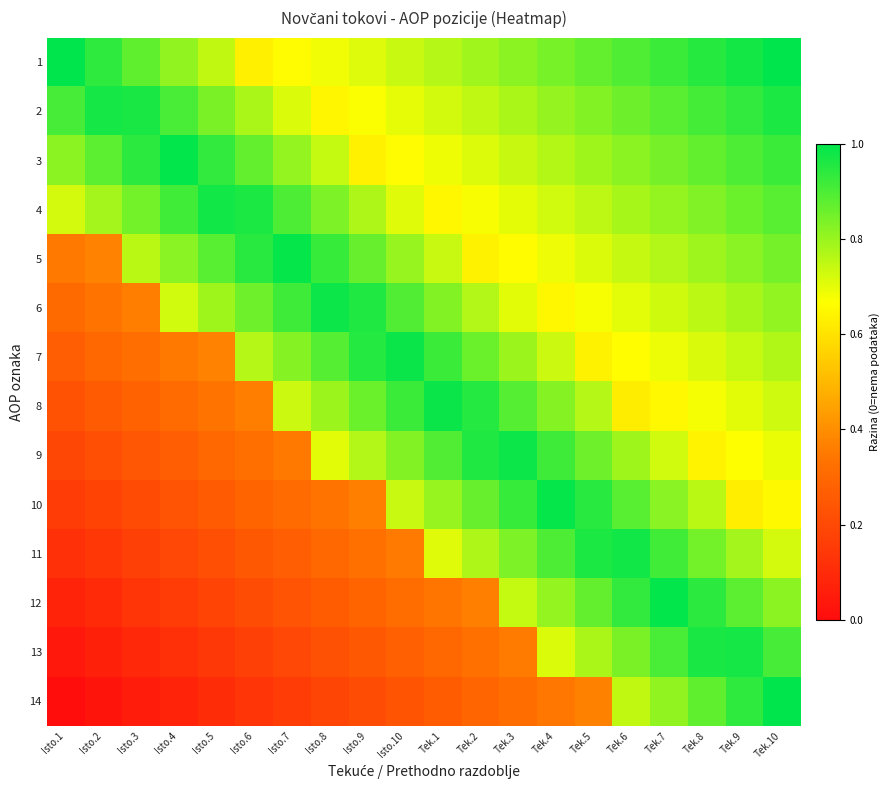

Reading left to right, extract all data points from this chart.

1: Isto.1=1.0	Isto.2=0.9	Isto.3=0.9	Isto.4=0.8	Isto.5=0.7	Isto.6=0.6	Isto.7=0.7	Isto.8=0.7	Isto.9=0.7	Isto.10=0.7	Tek.1=0.8	Tek.2=0.8	Tek.3=0.8	Tek.4=0.8	Tek.5=0.9	Tek.6=0.9	Tek.7=0.9	Tek.8=0.9	Tek.9=1.0	Tek.10=1.0
2: Isto.1=0.9	Isto.2=1.0	Isto.3=1.0	Isto.4=0.9	Isto.5=0.8	Isto.6=0.8	Isto.7=0.7	Isto.8=0.6	Isto.9=0.7	Isto.10=0.7	Tek.1=0.7	Tek.2=0.8	Tek.3=0.8	Tek.4=0.8	Tek.5=0.8	Tek.6=0.9	Tek.7=0.9	Tek.8=0.9	Tek.9=0.9	Tek.10=1.0
3: Isto.1=0.8	Isto.2=0.9	Isto.3=0.9	Isto.4=1.0	Isto.5=0.9	Isto.6=0.9	Isto.7=0.8	Isto.8=0.7	Isto.9=0.6	Isto.10=0.7	Tek.1=0.7	Tek.2=0.7	Tek.3=0.7	Tek.4=0.8	Tek.5=0.8	Tek.6=0.8	Tek.7=0.8	Tek.8=0.9	Tek.9=0.9	Tek.10=0.9
4: Isto.1=0.7	Isto.2=0.8	Isto.3=0.8	Isto.4=0.9	Isto.5=1.0	Isto.6=1.0	Isto.7=0.9	Isto.8=0.8	Isto.9=0.8	Isto.10=0.7	Tek.1=0.6	Tek.2=0.7	Tek.3=0.7	Tek.4=0.7	Tek.5=0.8	Tek.6=0.8	Tek.7=0.8	Tek.8=0.8	Tek.9=0.9	Tek.10=0.9
5: Isto.1=0.3	Isto.2=0.4	Isto.3=0.8	Isto.4=0.8	Isto.5=0.9	Isto.6=0.9	Isto.7=1.0	Isto.8=0.9	Isto.9=0.9	Isto.10=0.8	Tek.1=0.7	Tek.2=0.6	Tek.3=0.7	Tek.4=0.7	Tek.5=0.7	Tek.6=0.7	Tek.7=0.8	Tek.8=0.8	Tek.9=0.8	Tek.10=0.8
6: Isto.1=0.3	Isto.2=0.3	Isto.3=0.4	Isto.4=0.7	Isto.5=0.8	Isto.6=0.9	Isto.7=0.9	Isto.8=1.0	Isto.9=1.0	Isto.10=0.9	Tek.1=0.8	Tek.2=0.8	Tek.3=0.7	Tek.4=0.6	Tek.5=0.7	Tek.6=0.7	Tek.7=0.7	Tek.8=0.8	Tek.9=0.8	Tek.10=0.8
7: Isto.1=0.3	Isto.2=0.3	Isto.3=0.3	Isto.4=0.3	Isto.5=0.4	Isto.6=0.8	Isto.7=0.8	Isto.8=0.9	Isto.9=1.0	Isto.10=1.0	Tek.1=0.9	Tek.2=0.9	Tek.3=0.8	Tek.4=0.7	Tek.5=0.6	Tek.6=0.7	Tek.7=0.7	Tek.8=0.7	Tek.9=0.7	Tek.10=0.8
8: Isto.1=0.2	Isto.2=0.3	Isto.3=0.3	Isto.4=0.3	Isto.5=0.3	Isto.6=0.4	Isto.7=0.7	Isto.8=0.8	Isto.9=0.9	Isto.10=0.9	Tek.1=1.0	Tek.2=1.0	Tek.3=0.9	Tek.4=0.8	Tek.5=0.8	Tek.6=0.6	Tek.7=0.7	Tek.8=0.7	Tek.9=0.7	Tek.10=0.7
9: Isto.1=0.2	Isto.2=0.2	Isto.3=0.2	Isto.4=0.3	Isto.5=0.3	Isto.6=0.3	Isto.7=0.4	Isto.8=0.7	Isto.9=0.8	Isto.10=0.8	Tek.1=0.9	Tek.2=1.0	Tek.3=1.0	Tek.4=0.9	Tek.5=0.9	Tek.6=0.8	Tek.7=0.7	Tek.8=0.6	Tek.9=0.7	Tek.10=0.7
10: Isto.1=0.2	Isto.2=0.2	Isto.3=0.2	Isto.4=0.2	Isto.5=0.3	Isto.6=0.3	Isto.7=0.3	Isto.8=0.3	Isto.9=0.4	Isto.10=0.7	Tek.1=0.8	Tek.2=0.9	Tek.3=0.9	Tek.4=1.0	Tek.5=0.9	Tek.6=0.9	Tek.7=0.8	Tek.8=0.8	Tek.9=0.6	Tek.10=0.7
11: Isto.1=0.1	Isto.2=0.1	Isto.3=0.2	Isto.4=0.2	Isto.5=0.2	Isto.6=0.2	Isto.7=0.3	Isto.8=0.3	Isto.9=0.3	Isto.10=0.4	Tek.1=0.7	Tek.2=0.8	Tek.3=0.8	Tek.4=0.9	Tek.5=1.0	Tek.6=1.0	Tek.7=0.9	Tek.8=0.8	Tek.9=0.8	Tek.10=0.7
12: Isto.1=0.1	Isto.2=0.1	Isto.3=0.1	Isto.4=0.2	Isto.5=0.2	Isto.6=0.2	Isto.7=0.2	Isto.8=0.3	Isto.9=0.3	Isto.10=0.3	Tek.1=0.3	Tek.2=0.4	Tek.3=0.7	Tek.4=0.8	Tek.5=0.9	Tek.6=0.9	Tek.7=1.0	Tek.8=0.9	Tek.9=0.9	Tek.10=0.8
13: Isto.1=0.0	Isto.2=0.1	Isto.3=0.1	Isto.4=0.1	Isto.5=0.1	Isto.6=0.2	Isto.7=0.2	Isto.8=0.2	Isto.9=0.2	Isto.10=0.3	Tek.1=0.3	Tek.2=0.3	Tek.3=0.4	Tek.4=0.7	Tek.5=0.8	Tek.6=0.8	Tek.7=0.9	Tek.8=1.0	Tek.9=1.0	Tek.10=0.9
14: Isto.1=0.0	Isto.2=0.0	Isto.3=0.1	Isto.4=0.1	Isto.5=0.1	Isto.6=0.1	Isto.7=0.2	Isto.8=0.2	Isto.9=0.2	Isto.10=0.2	Tek.1=0.3	Tek.2=0.3	Tek.3=0.3	Tek.4=0.3	Tek.5=0.4	Tek.6=0.7	Tek.7=0.8	Tek.8=0.9	Tek.9=0.9	Tek.10=1.0